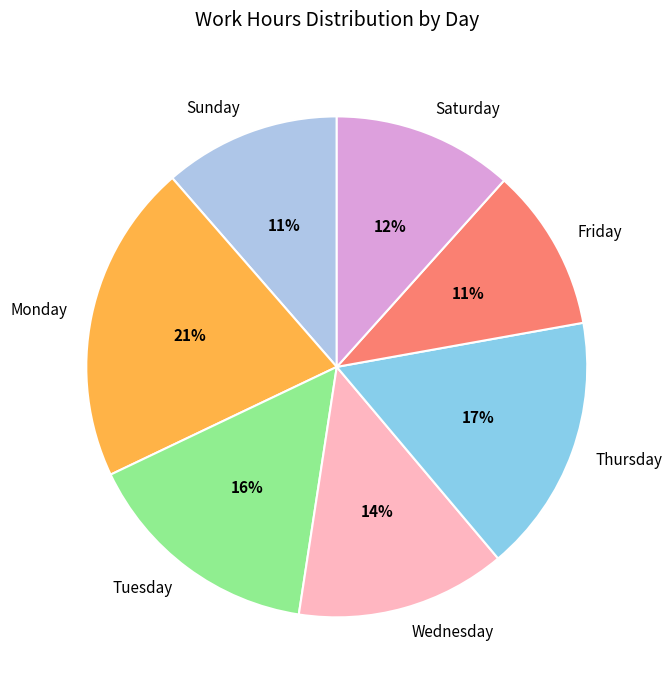

What is the largest slice in the pie chart?

Monday